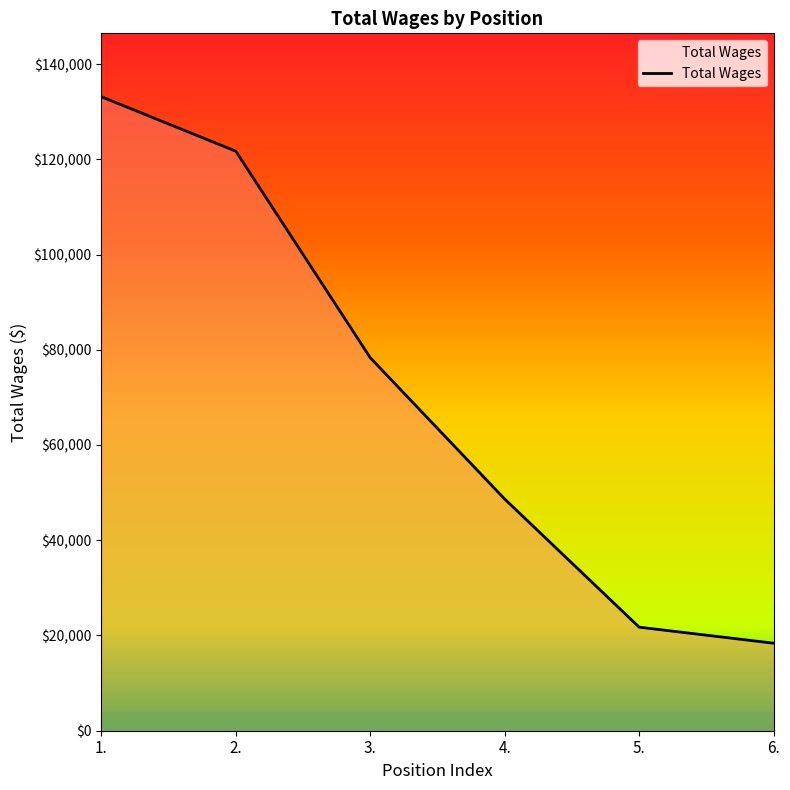

Rank the categories by value from lowest to highest.

6., 5., 4., 3., 2., 1.